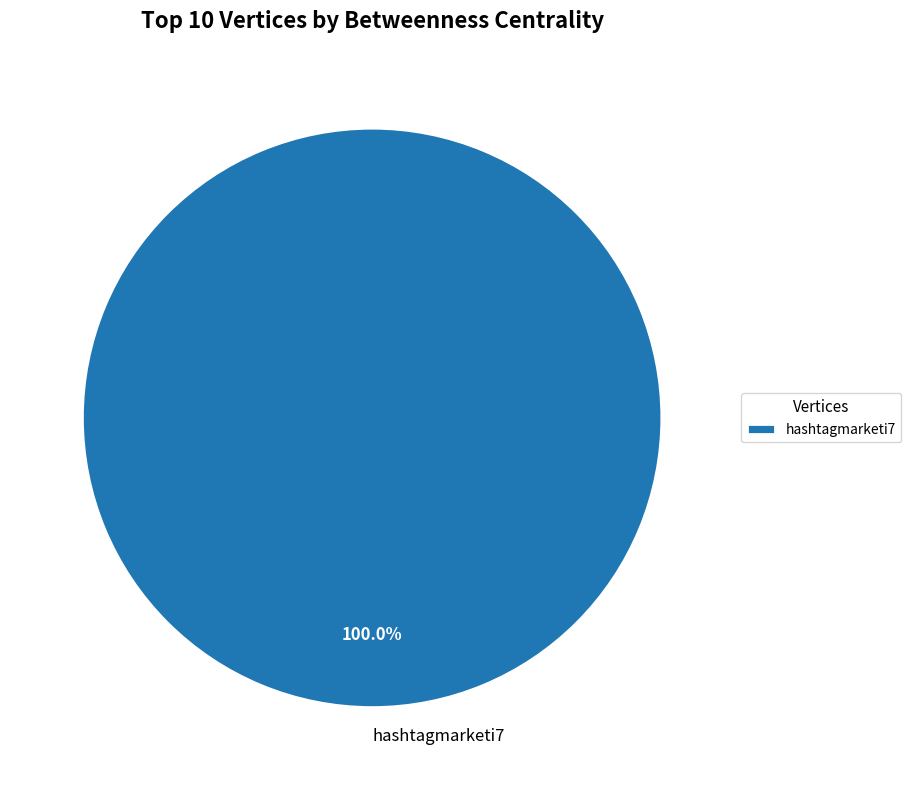

Rank the categories by value from highest to lowest.

hashtagmarketi7